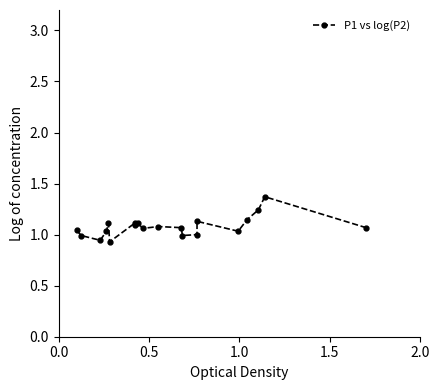

What is the minimum value shown in the chart?

0.9